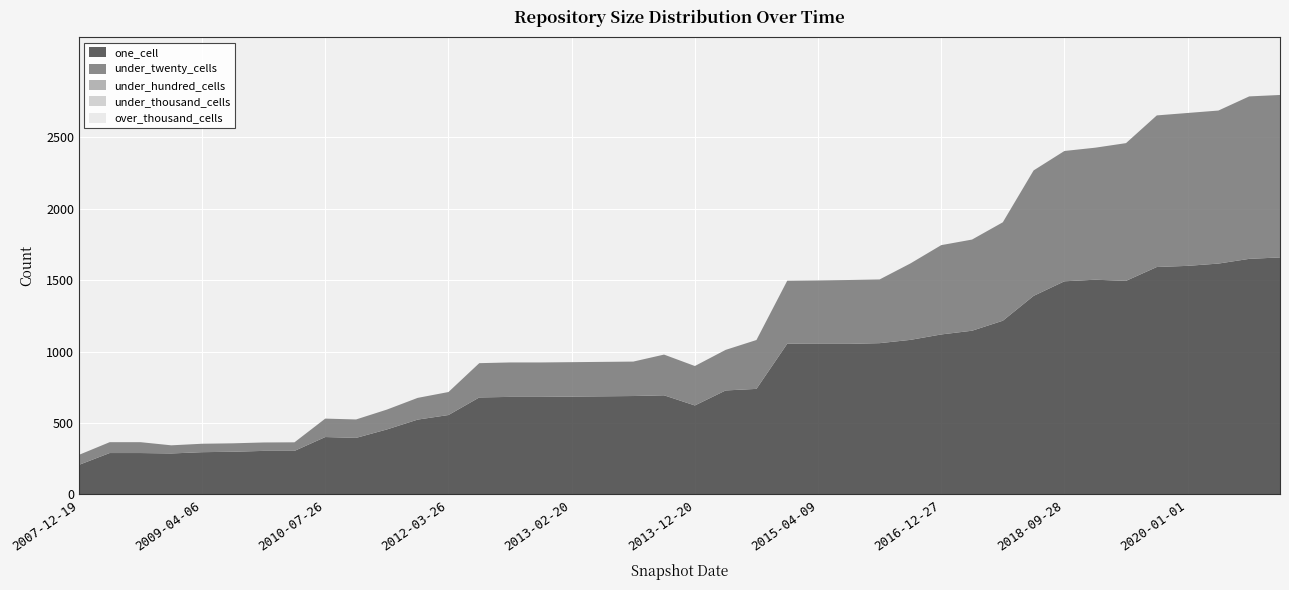

Reading right to left, what are all the values shown in this chart?

one_cell: 1659	1649	1616	1600	1592	1495	1503	1492	1390	1216	1146	1120	1082	1059	1054	1054	1055	739	728	623	694	689	687	685	683	683	679	556	524	455	396	402	305	305	299	296	287	290	290	207
under_twenty_cells: 1137	1137	1071	1070	1061	964	924	912	878	689	638	625	535	446	447	444	441	342	284	276	285	241	241	241	241	241	240	161	152	139	129	129	60	59	59	59	57	76	76	70
under_hundred_cells: 0	0	0	0	0	0	0	0	0	0	0	0	0	0	0	0	0	0	0	0	0	0	0	0	0	0	0	0	0	0	0	0	0	0	0	0	0	0	0	0
under_thousand_cells: 0	0	0	0	0	0	0	0	0	0	0	0	0	0	0	0	0	0	0	0	0	0	0	0	0	0	0	0	0	0	0	0	0	0	0	0	0	0	0	0
over_thousand_cells: 0	0	0	0	0	0	0	0	0	0	0	0	0	0	0	0	0	0	0	0	0	0	0	0	0	0	0	0	0	0	0	0	0	0	0	0	0	0	0	0